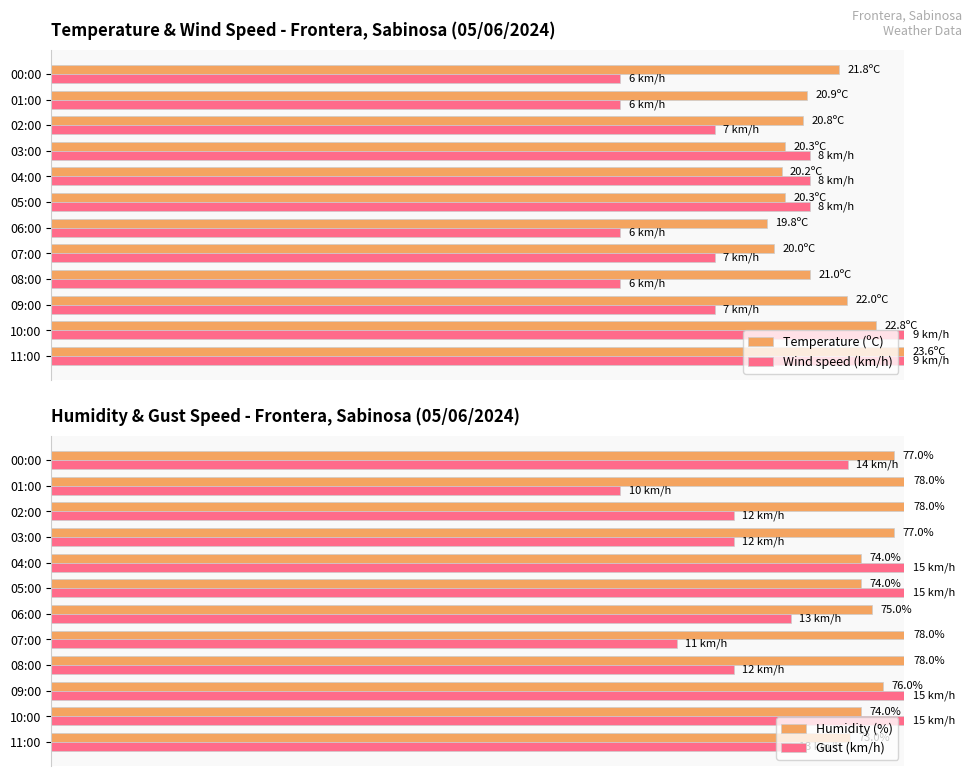

How many data points in Temperature (ºC) are less than 88?

5